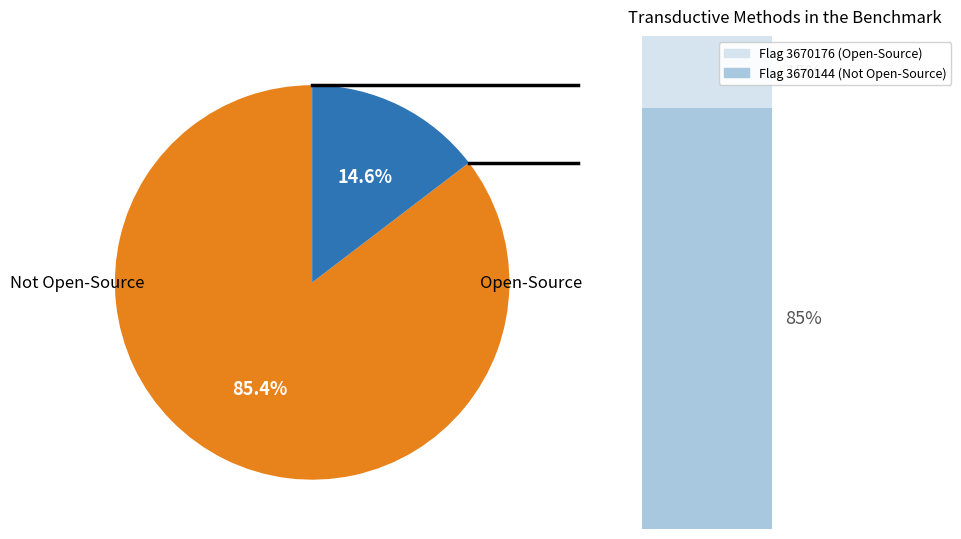

Which category has the biggest portion of the pie?

3670144